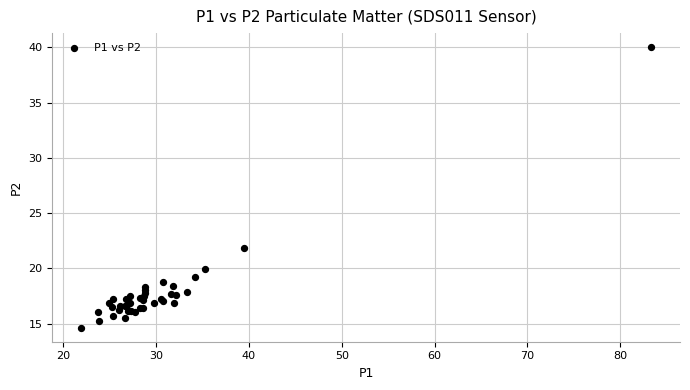

What Y value in the scatter plot is closest to 27?

21.9